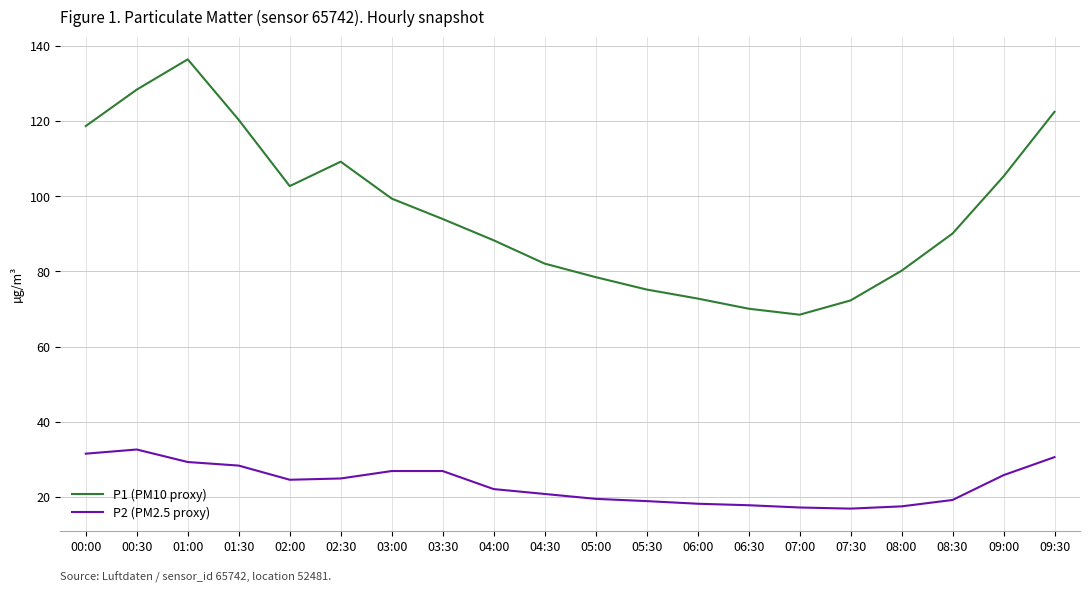

Where does the P1 (PM10 proxy) series first go above 93?

00:00